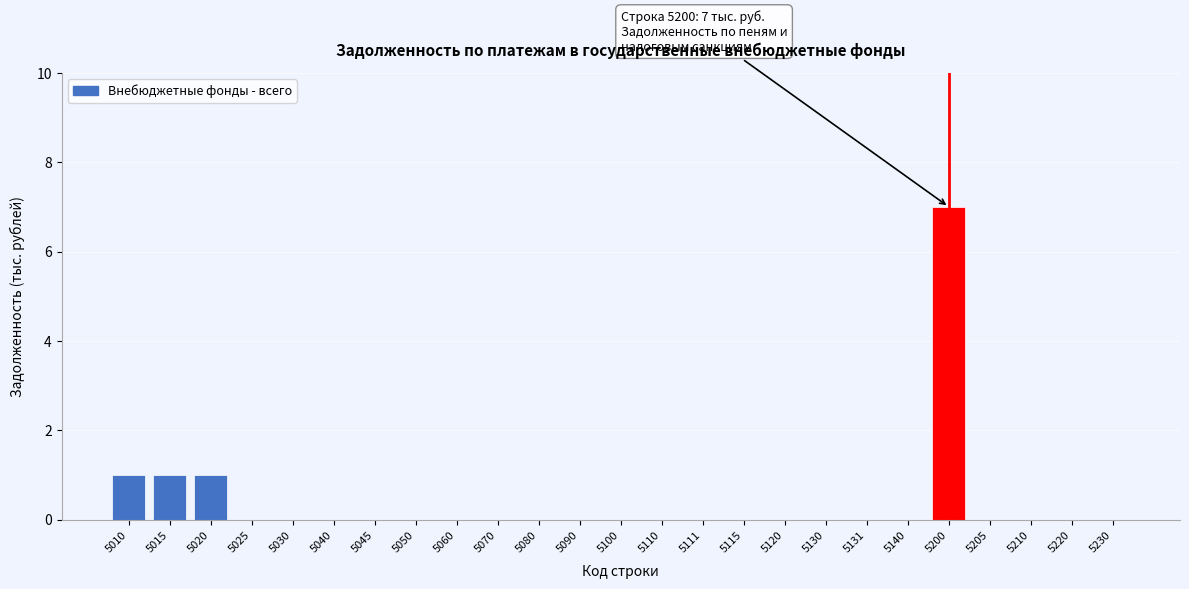

Reading left to right, list all the values displayed in this chart.

5010=1	5015=1	5020=1	5025=0	5030=0	5040=0	5045=0	5050=0	5060=0	5070=0	5080=0	5090=0	5100=0	5110=0	5111=0	5115=0	5120=0	5130=0	5131=0	5140=0	5200=7	5205=0	5210=0	5220=0	5230=0